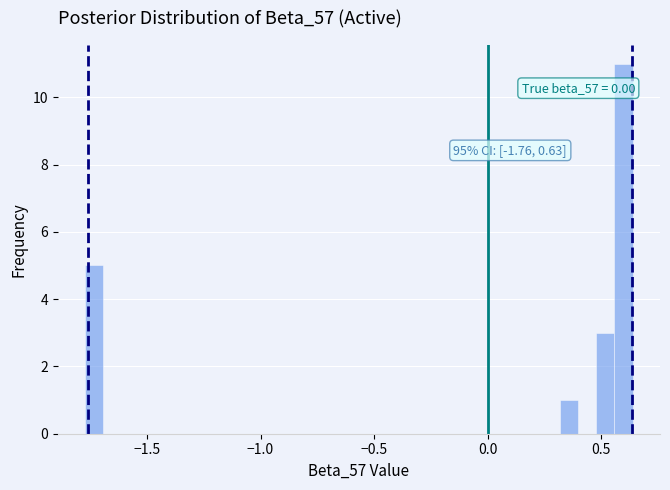

Around what value on the x-axis is the tallest bar? Give the approximate position of its centre, as read against the axis.

0.60